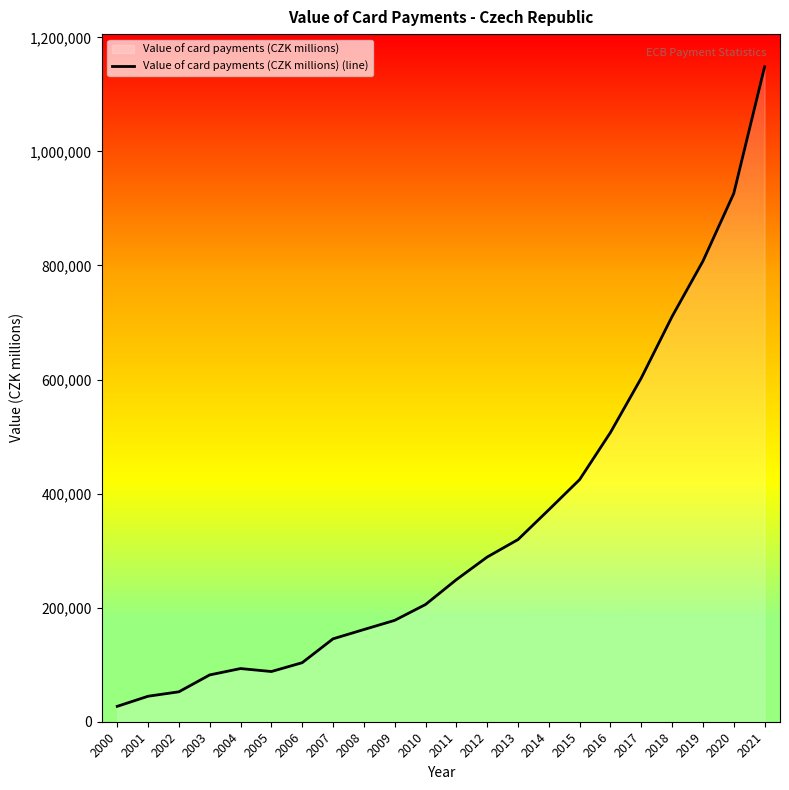

True or false: the data shows 220379.6 at 2007.

False